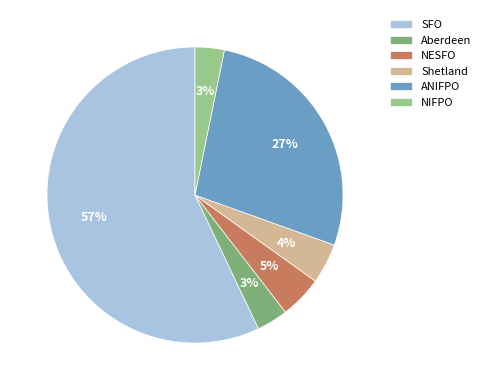

Rank the categories by value from highest to lowest.

SFO, ANIFPO, NESFO, Shetland, Aberdeen, NIFPO